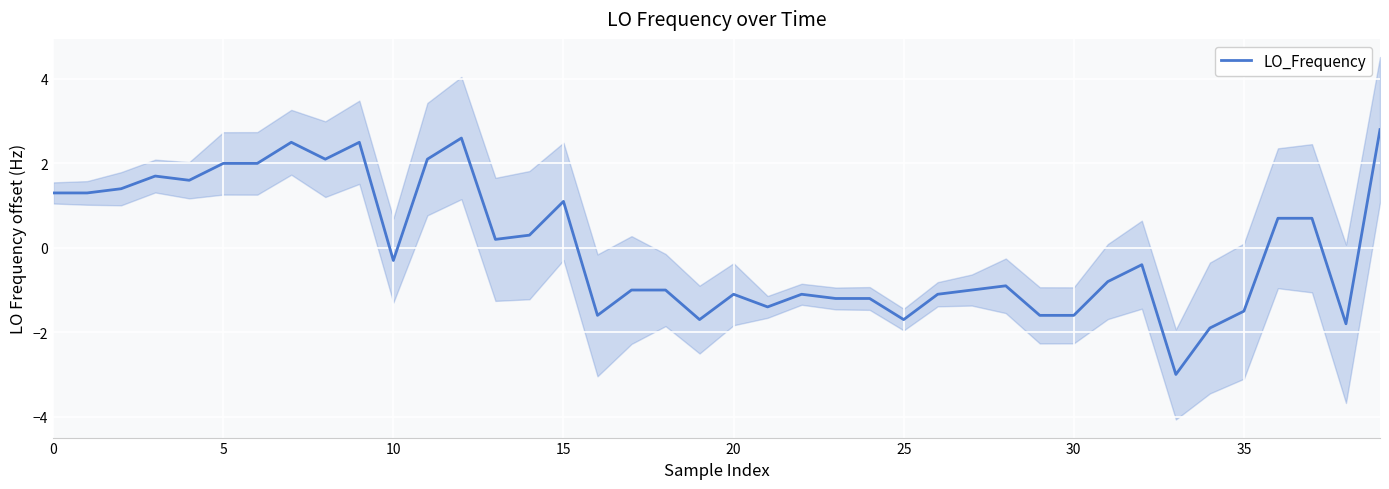

What is the maximum value for LO_Frequency?

2.8